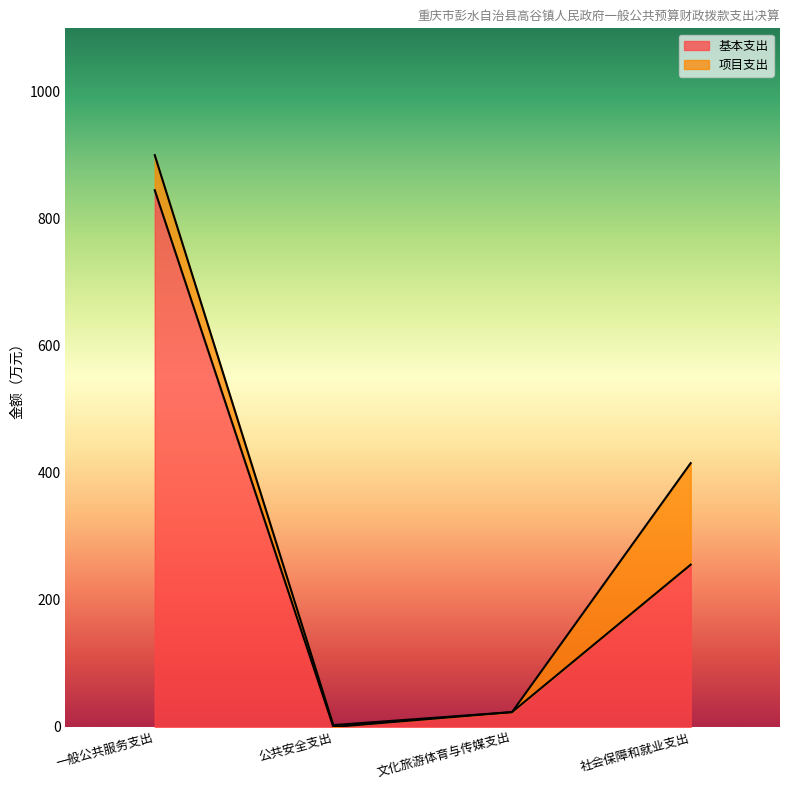

What is the value of the 4th point from the left?

255.6